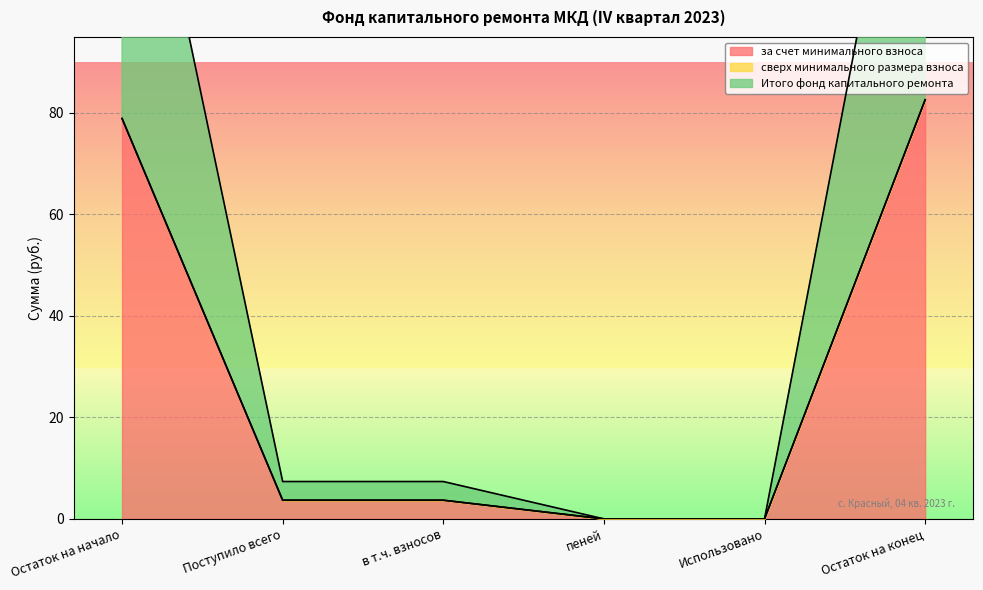

What value does the за счет минимального взноса series have at Остаток на конец?

82.6